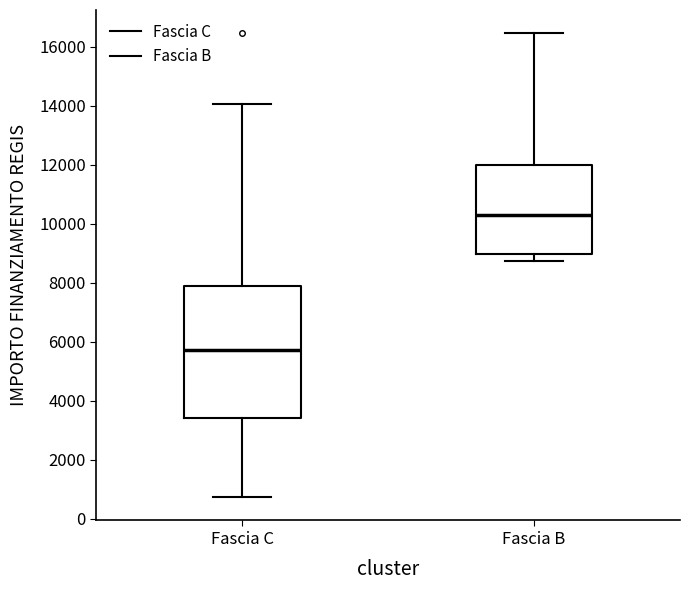

Which box has the highest median line?

Fascia B